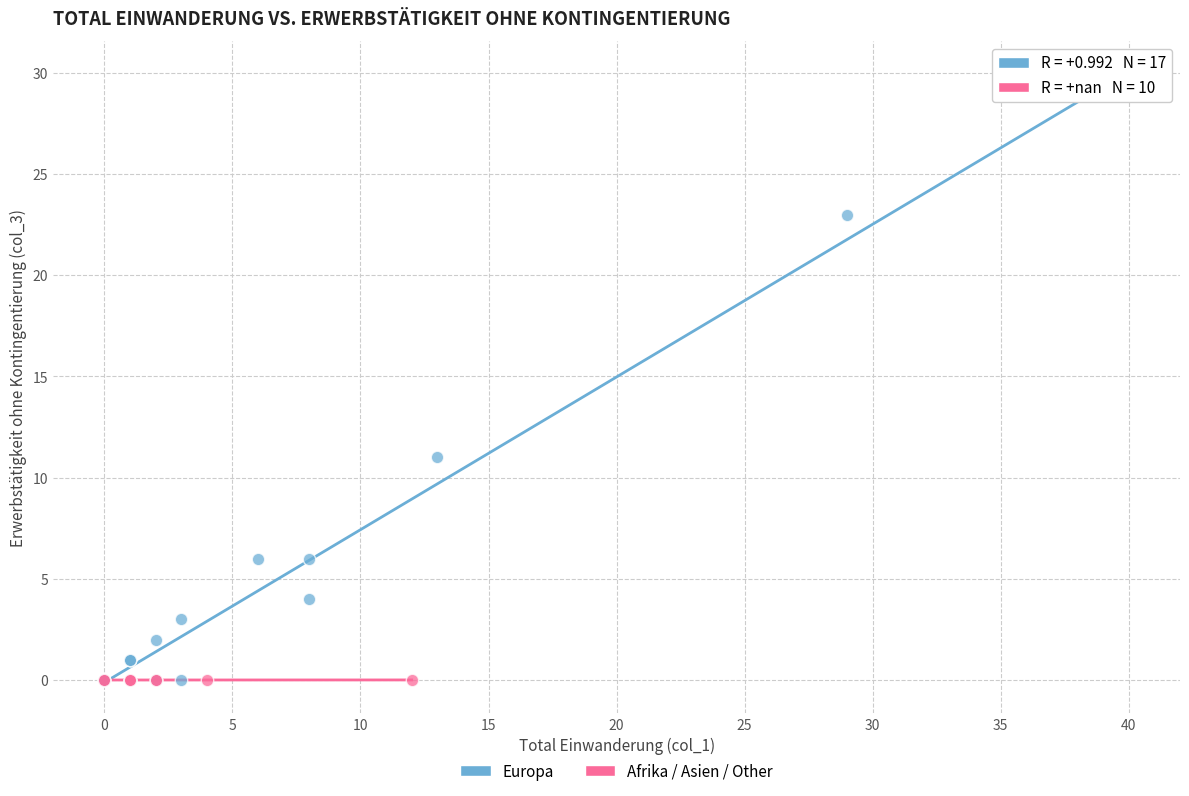

Which series reaches the maximum Y coordinate?

Europa